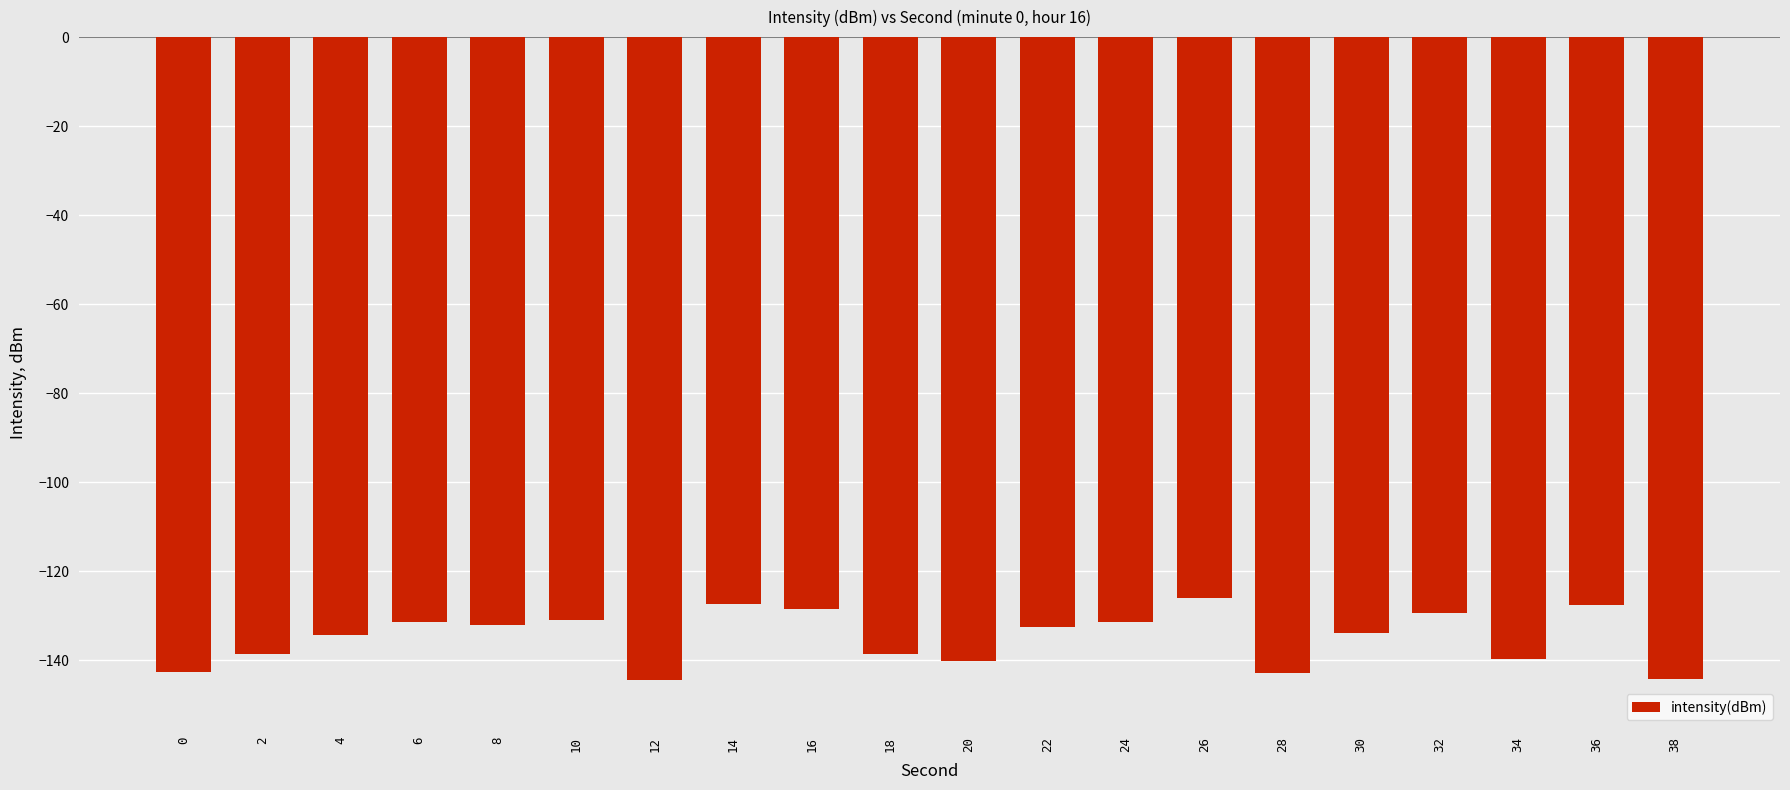

How many categories are shown in the chart?

20